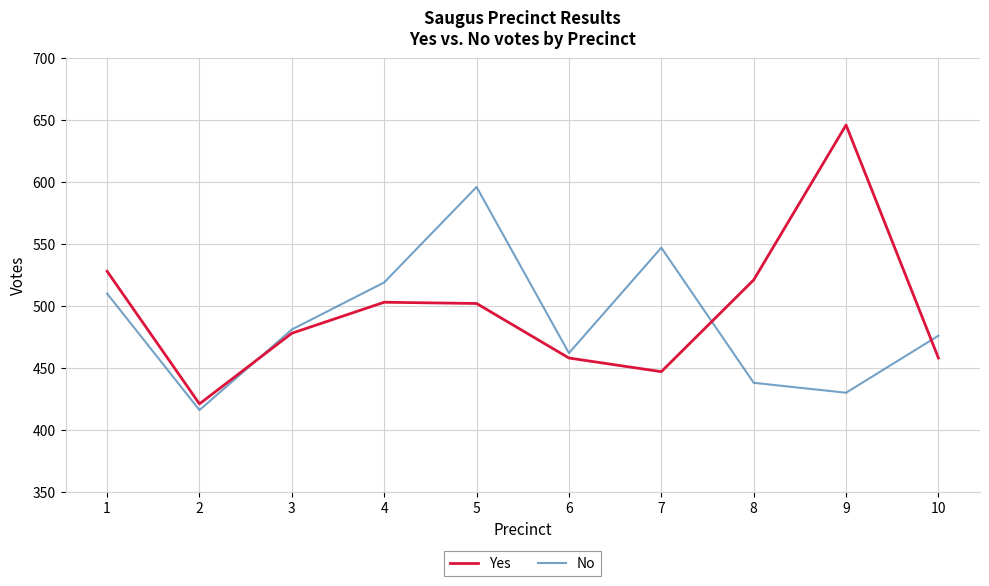

Is it true that No equals 430 at 9?

True